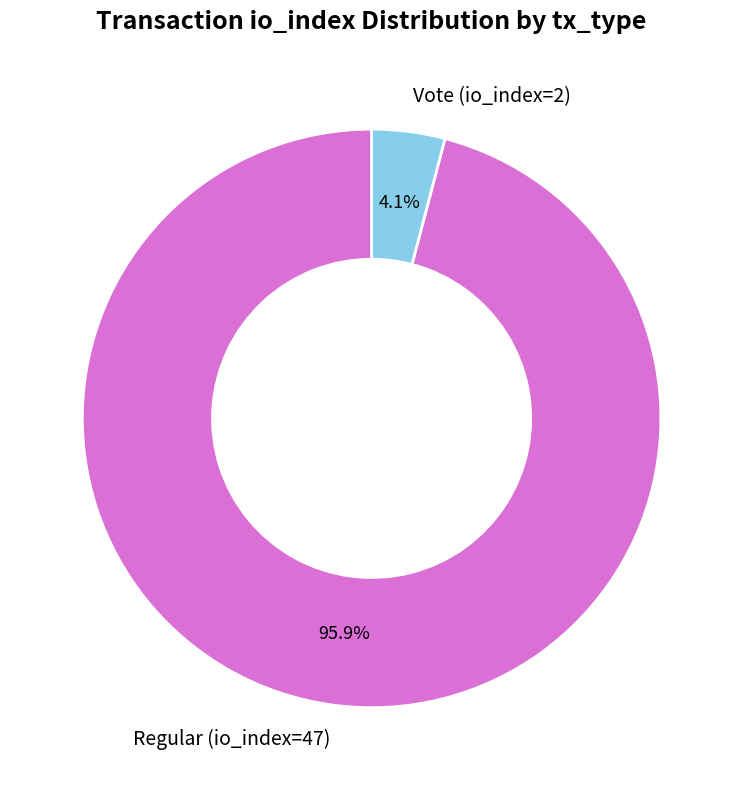

What is the largest slice in the pie chart?

Regular (io_index=47)